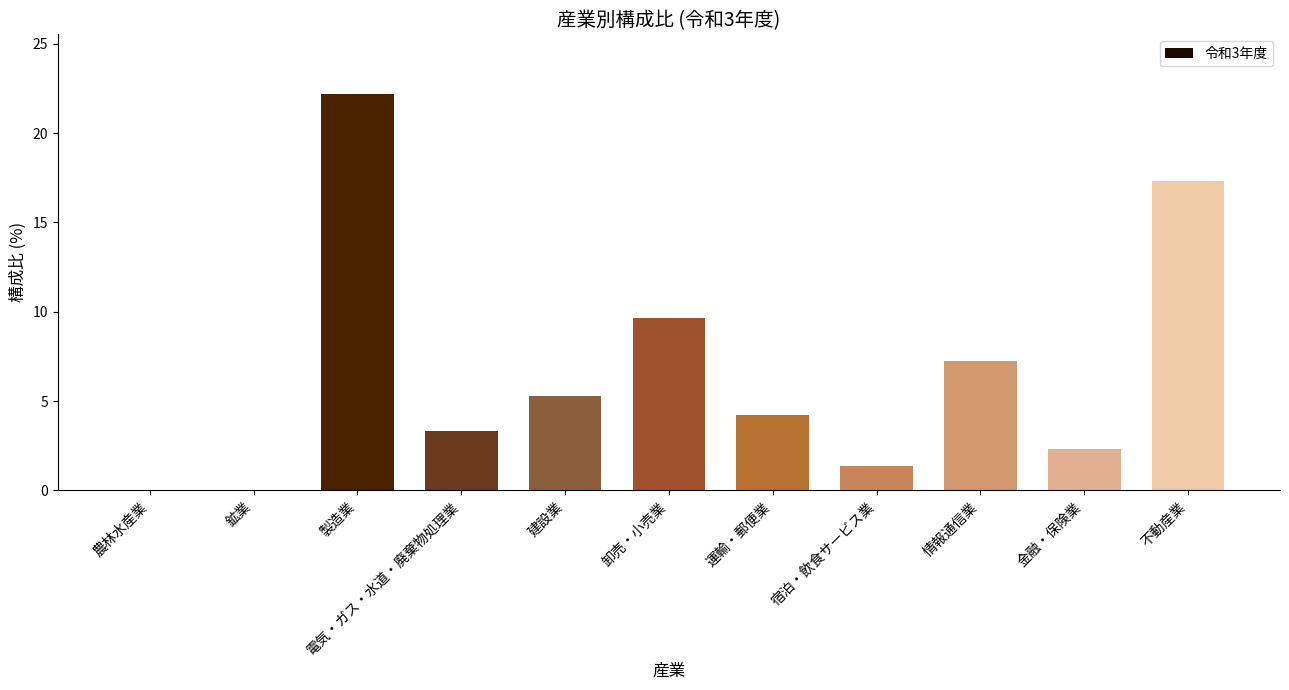

True or false: the data shows 3.6 at 建設業.

False